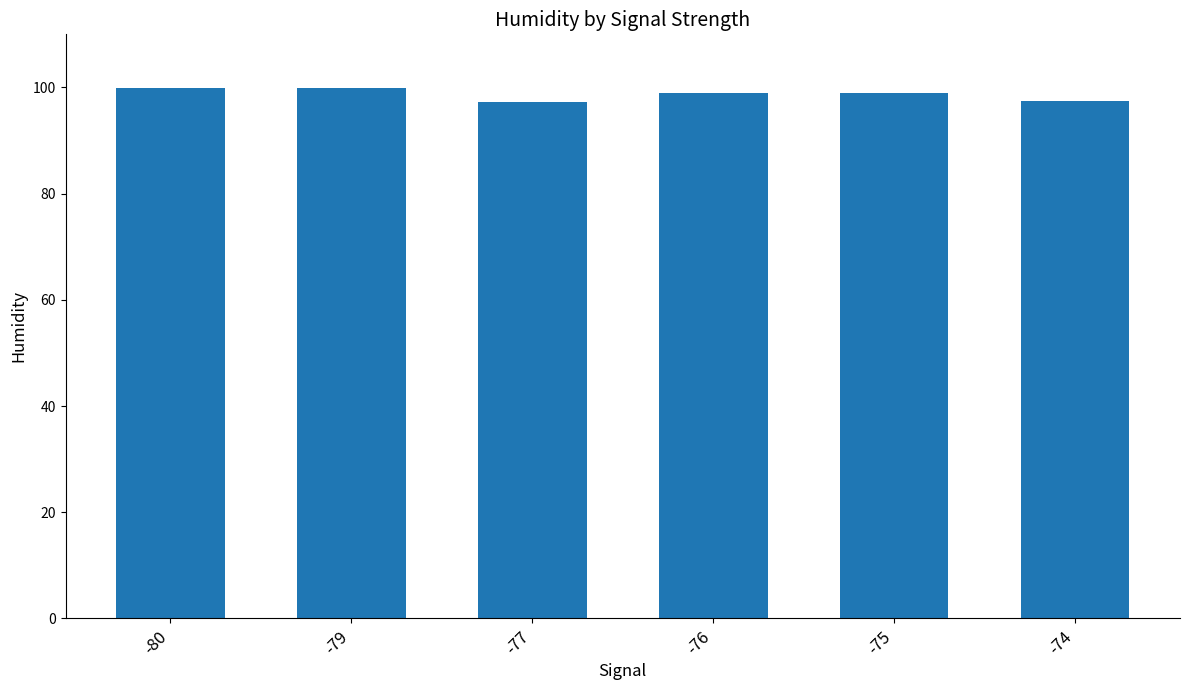

How many bars are there in total?

6